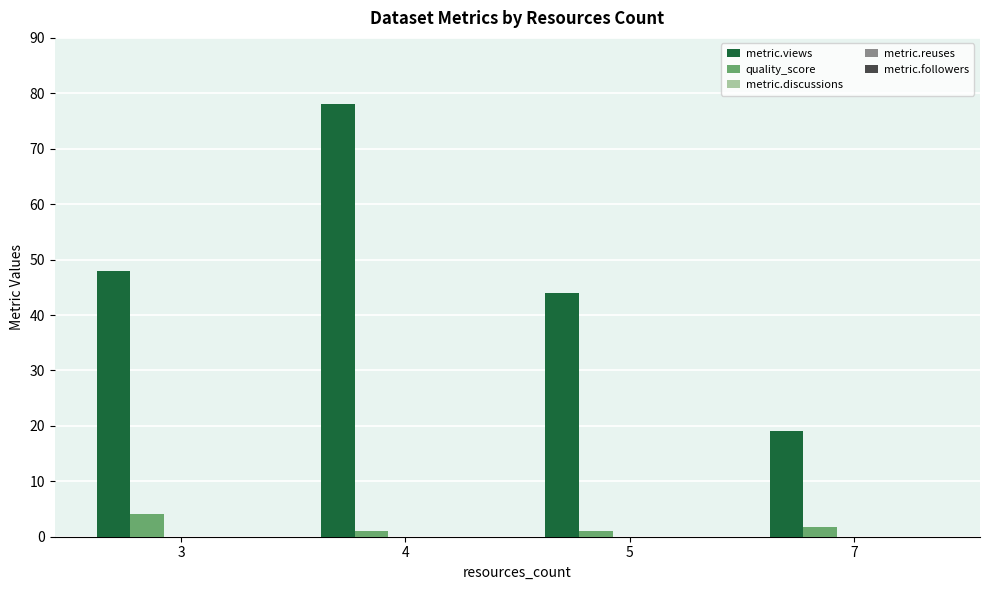

Count the number of categories in the chart.

4